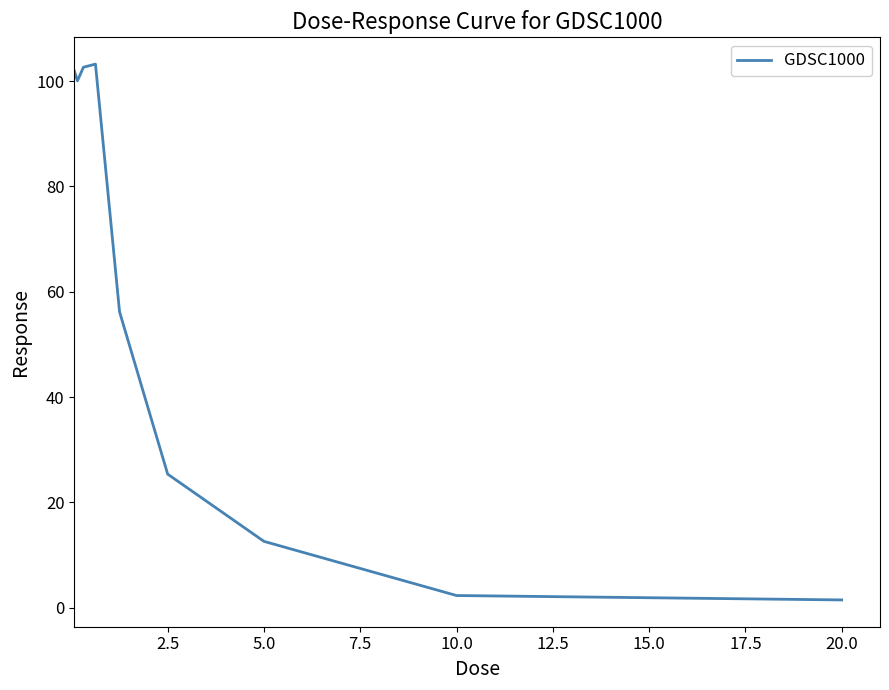

What is the greatest value displayed?

103.2